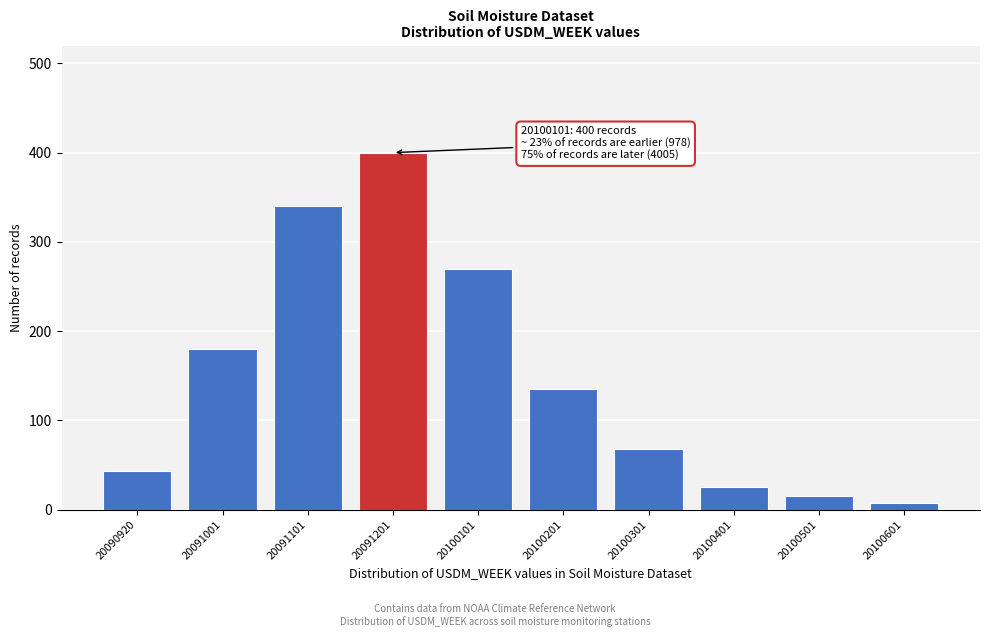

Reading left to right, transcribe all the data shown in this chart.

43	180	340	400	270	135	68	25	15	8